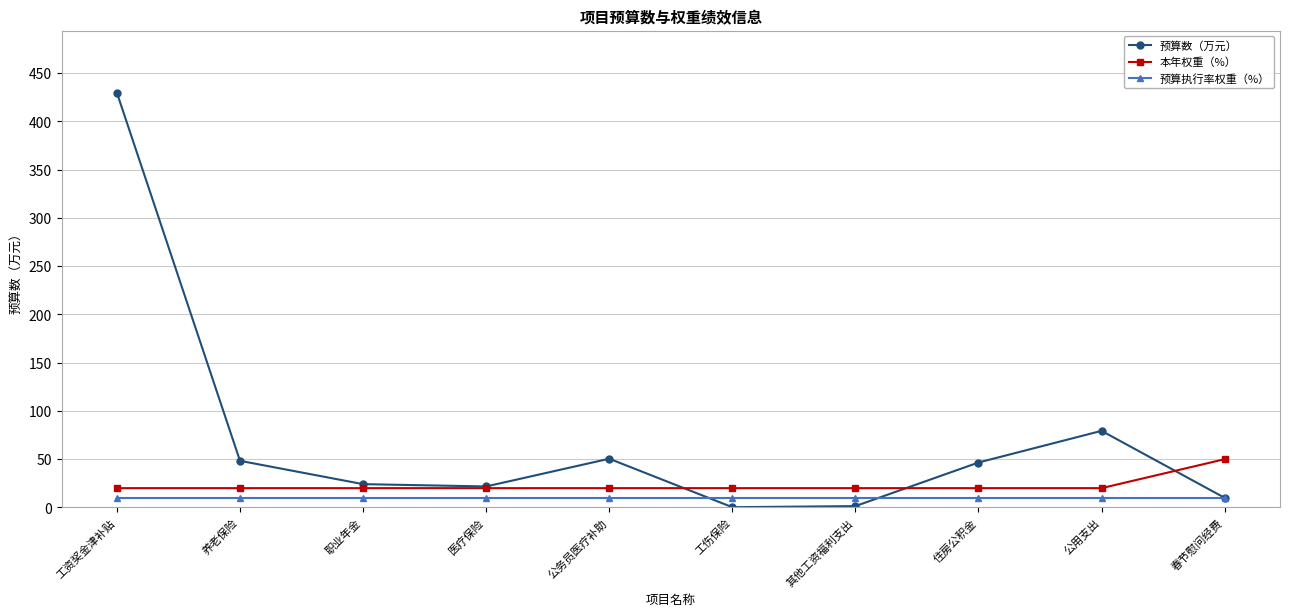

What are all the series names shown in the legend?

预算数（万元）, 本年权重（%）, 预算执行率权重（%）